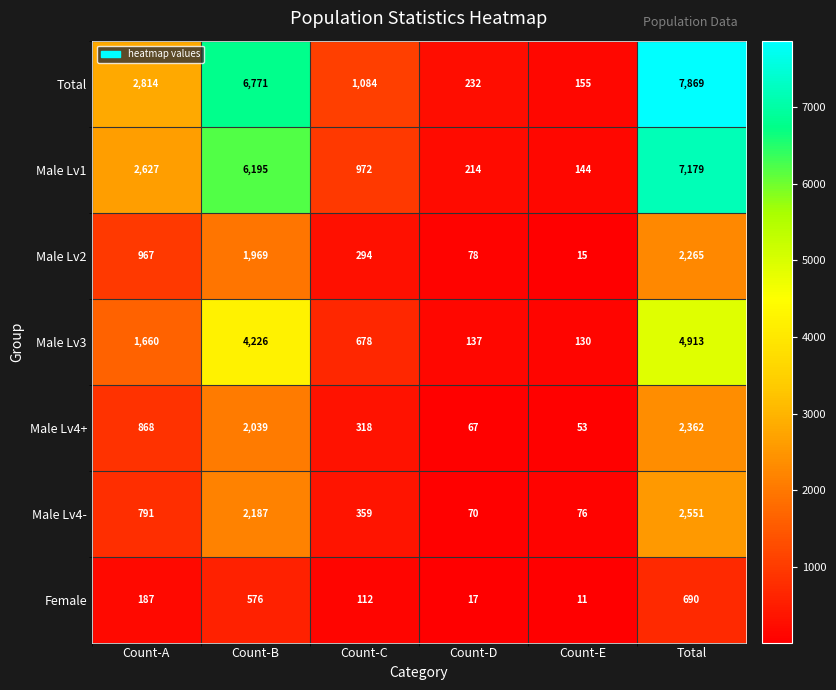

At which label does Male Lv3 reach its peak?

Total